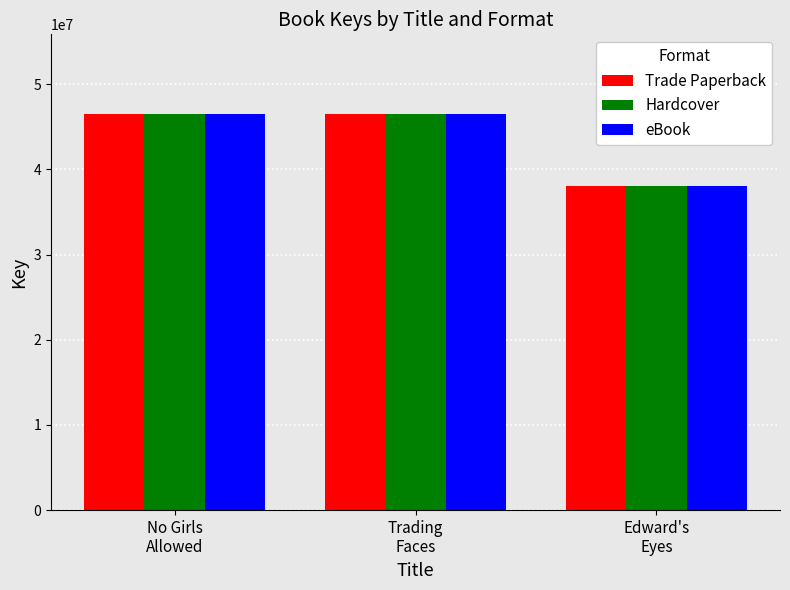

What is the minimum value shown in the chart?

38022558